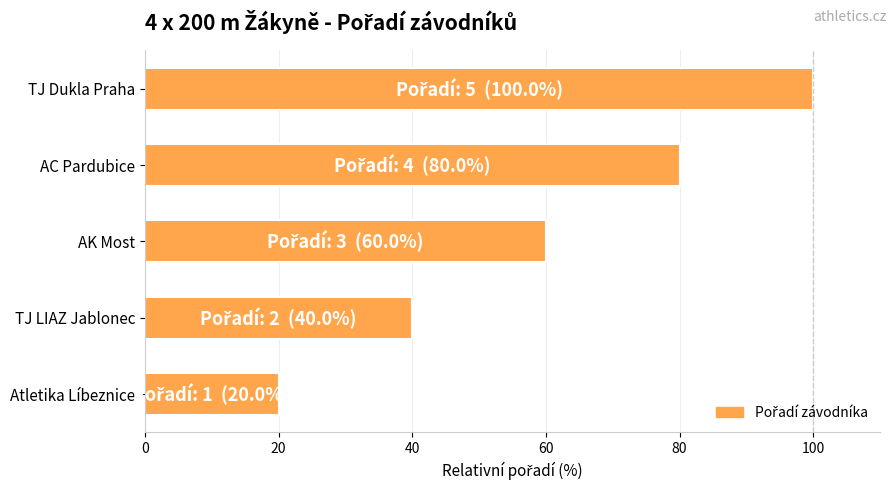

Reading bottom to top, transcribe all the data shown in this chart.

Atletika Líbeznice=20	TJ LIAZ Jablonec=40	AK Most=60	AC Pardubice=80	TJ Dukla Praha=100